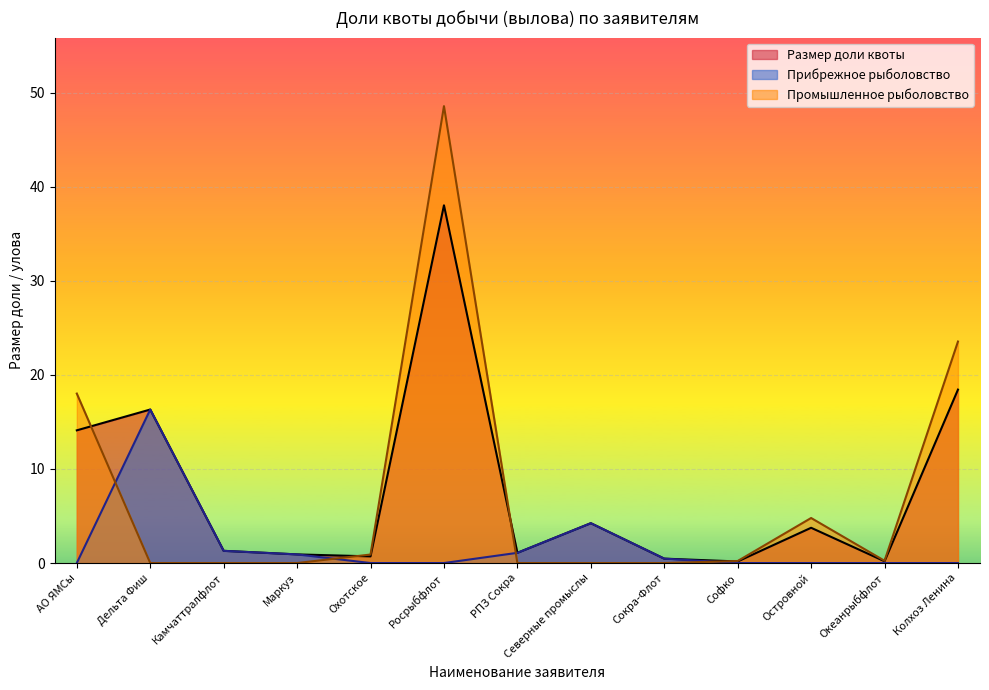

Reading left to right, what are all the values shown in this chart?

Размер доли квоты: 14.1	16.3	1.3	0.9	0.7	38.0	1.1	4.2	0.5	0.2	3.7	0.2	18.4
Прибрежное рыболовство: 0.0	16.3	1.3	0.9	0.0	0.0	1.1	4.2	0.5	0.0	0.0	0.0	0.0
Промышленное рыболовство: 18.0	0.0	0.0	0.0	0.9	48.6	0.0	0.0	0.0	0.2	4.8	0.2	23.5